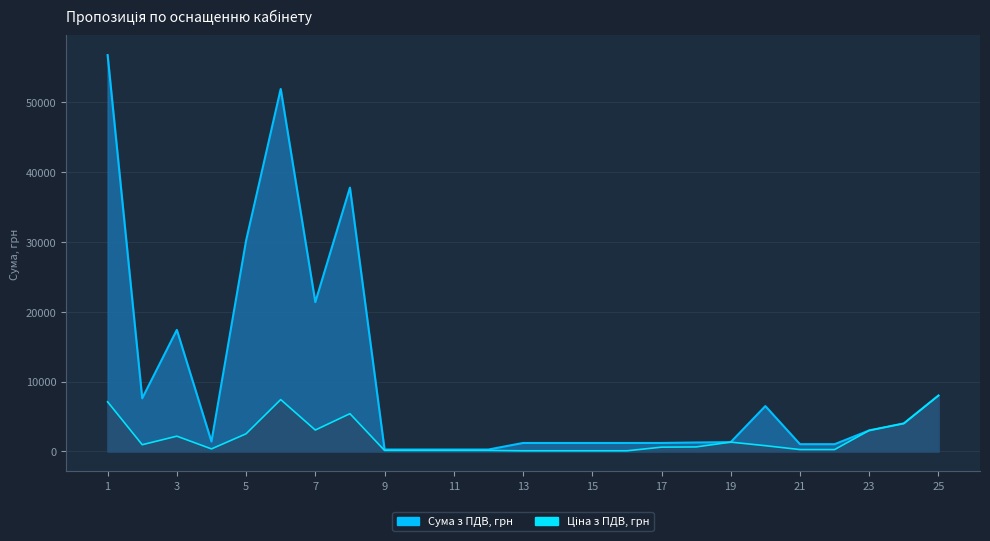

Reading left to right, transcribe all the data shown in this chart.

Сума з ПДВ, грн: 56800	7600	17408	1400	30204	51940	21385	37800	260	260	260	260	1200	1200	1200	1200	1202	1268	1322	6488	1024	1024	3000	4000	8000
Ціна з ПДВ, грн: 7100	950	2176	350	2517	7420	3055	5400	130	130	130	130	80	80	80	80	601	634	1322	811	256	256	3000	4000	8000